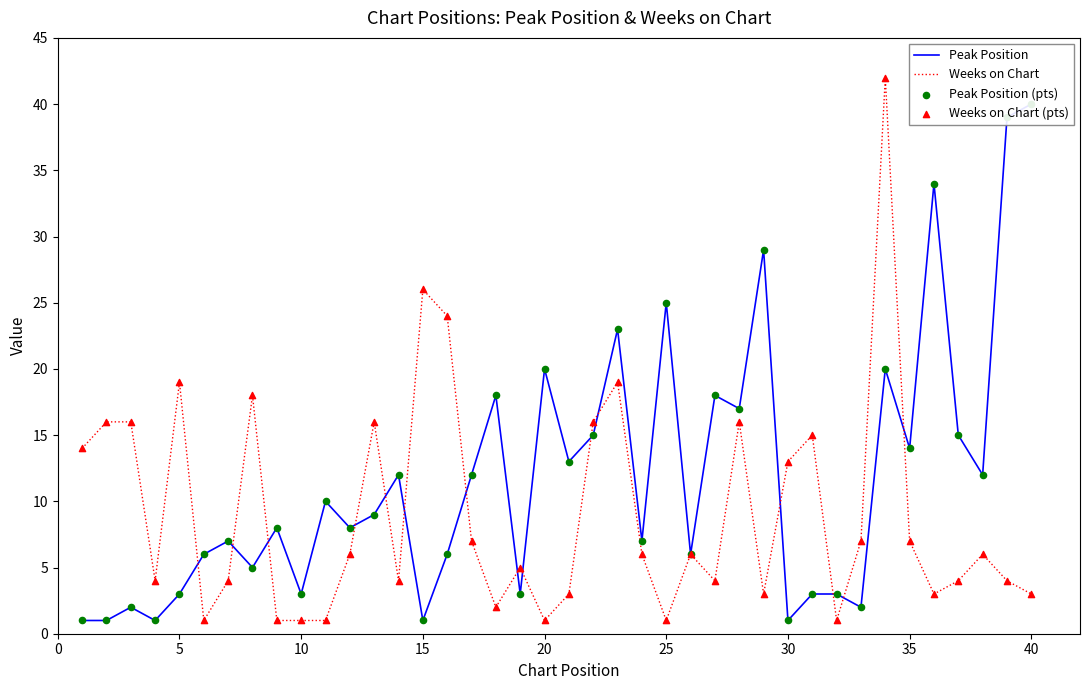

Which series has the largest total across all categories?

Peak Position